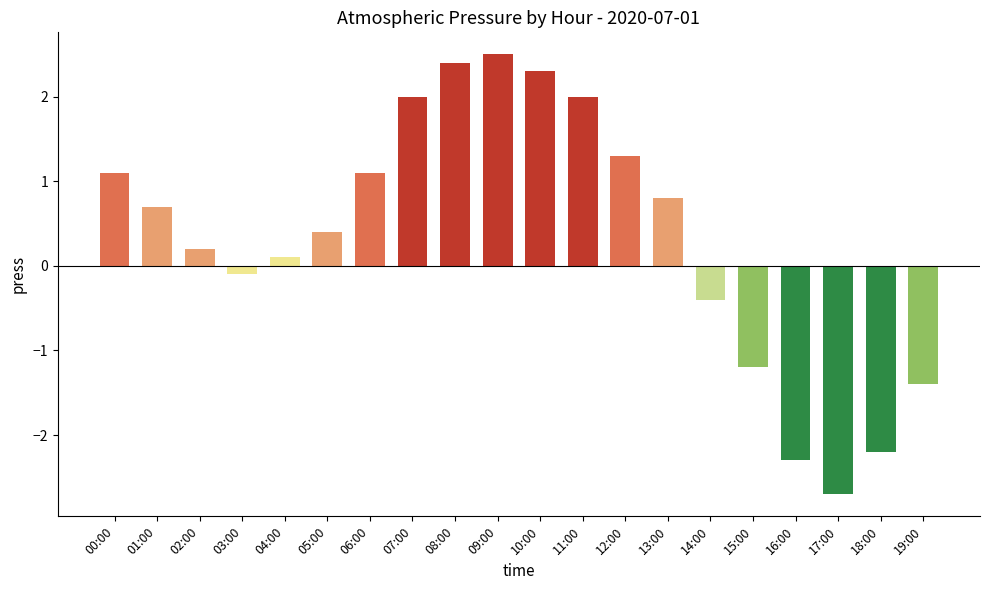

What is the difference between the values at 00:00 and 11:00?

0.9